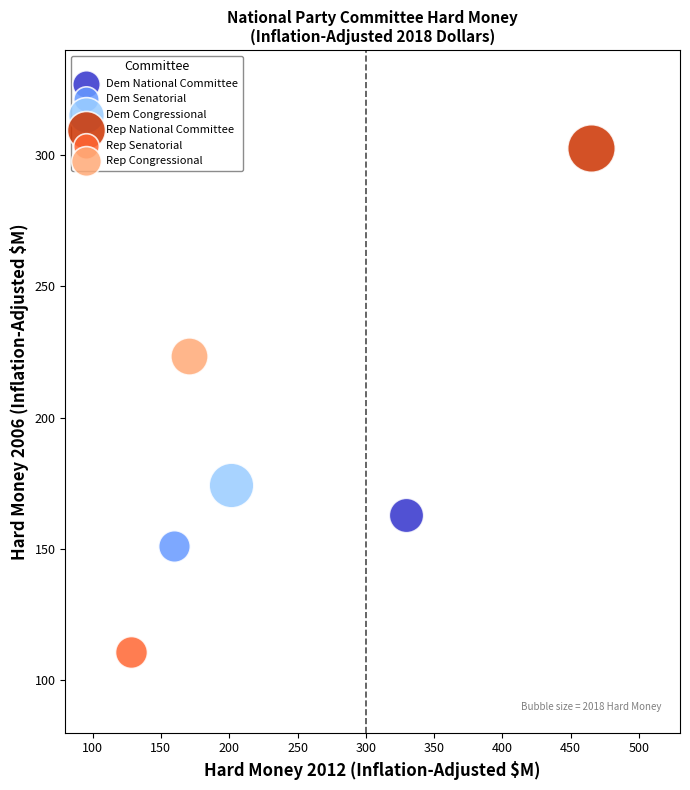

What are all the series names shown in the legend?

Dem National Committee, Dem Senatorial, Dem Congressional, Rep National Committee, Rep Senatorial, Rep Congressional